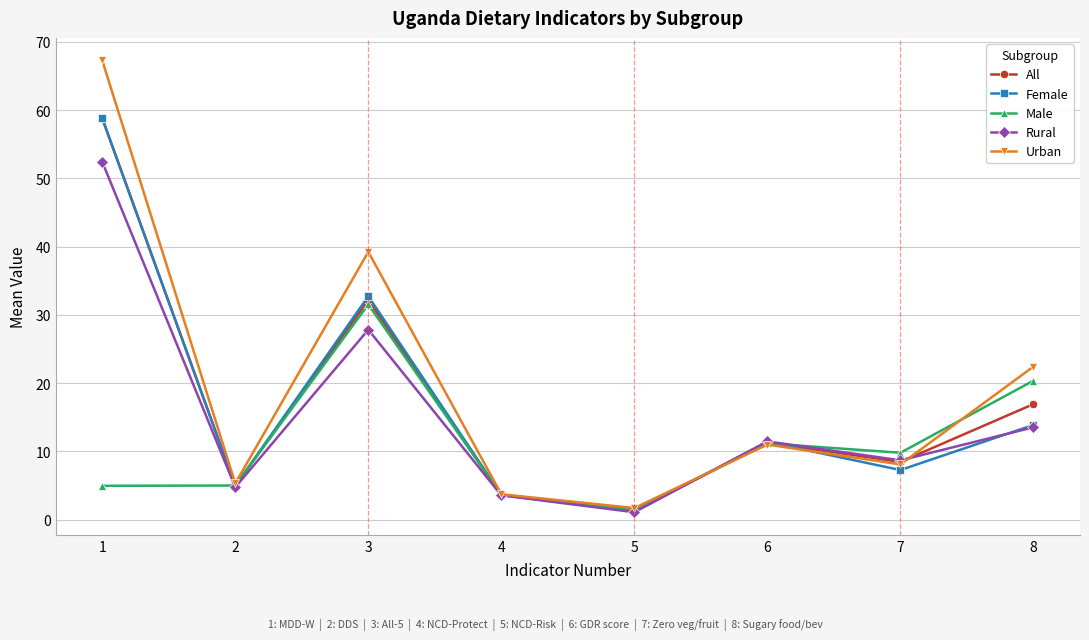

What is the spread (max minus min) of values at 6?

0.5